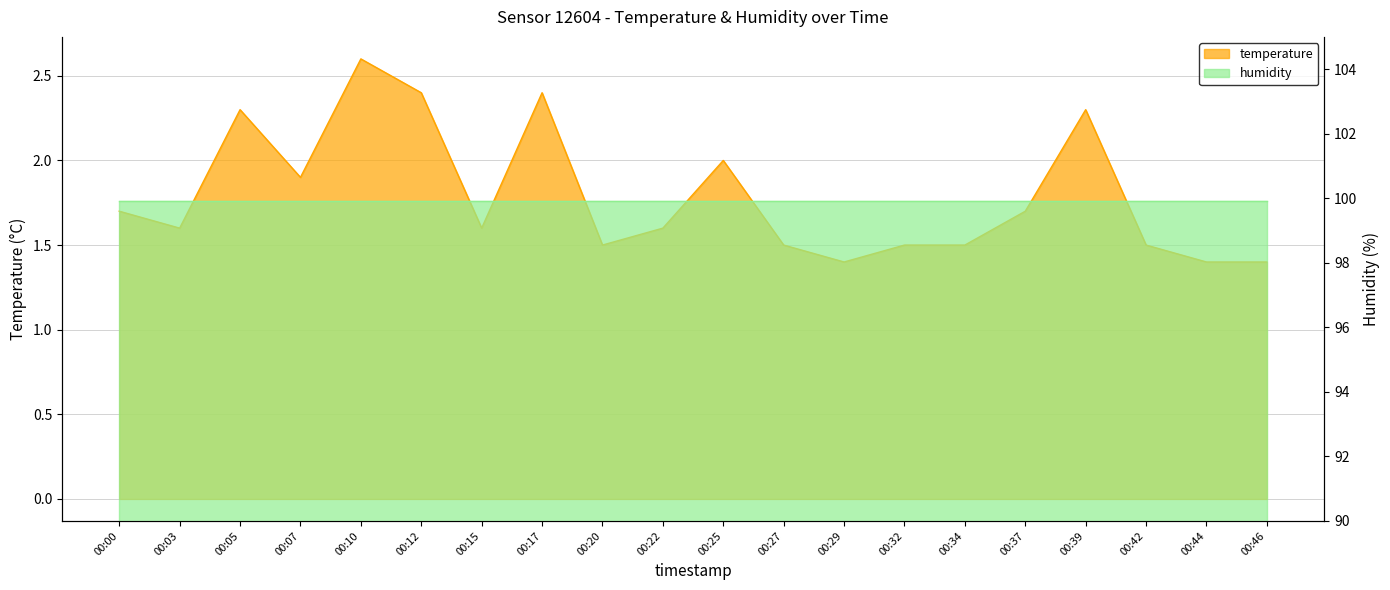

Is it true that the value at 00:42 is 1.5?

True